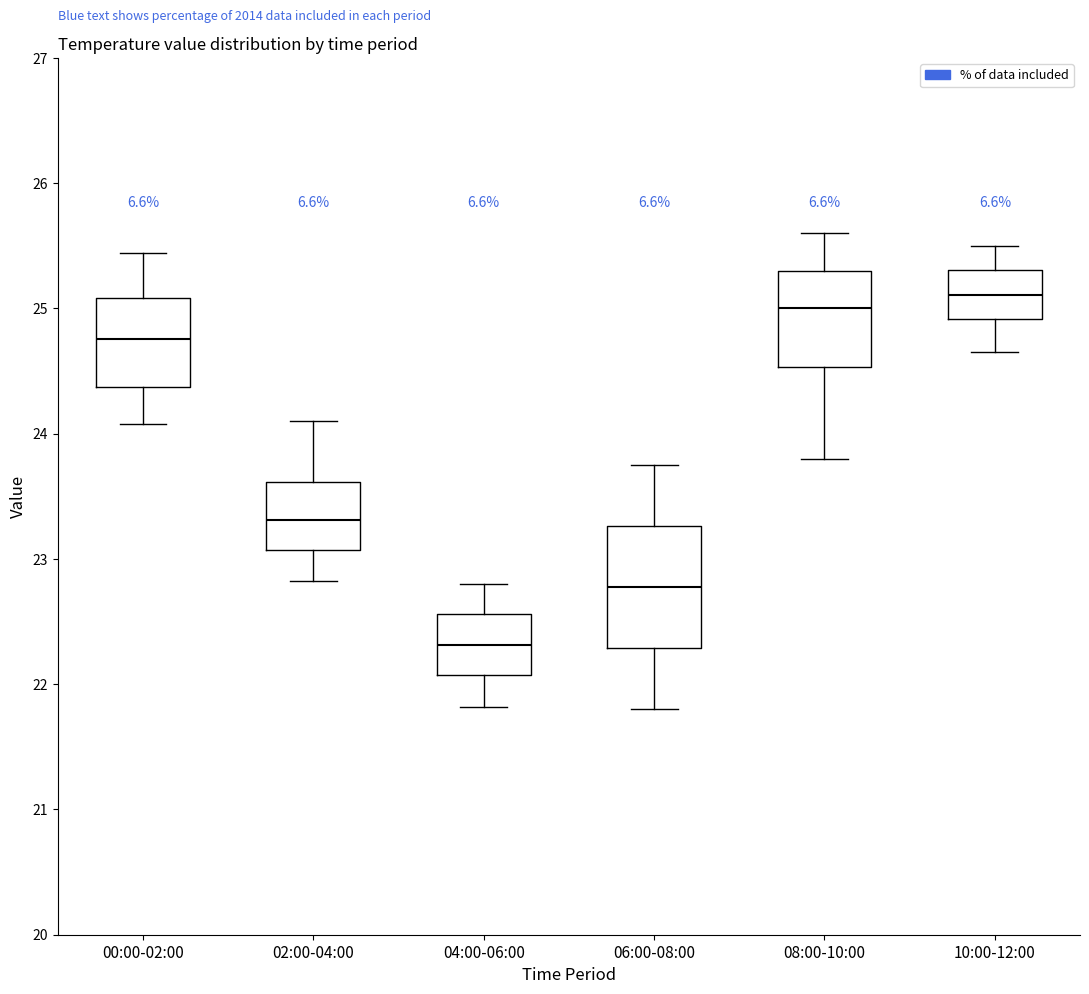

Comparing the boxes themselves (not the whiskers), which one is the tallest?

06:00-08:00